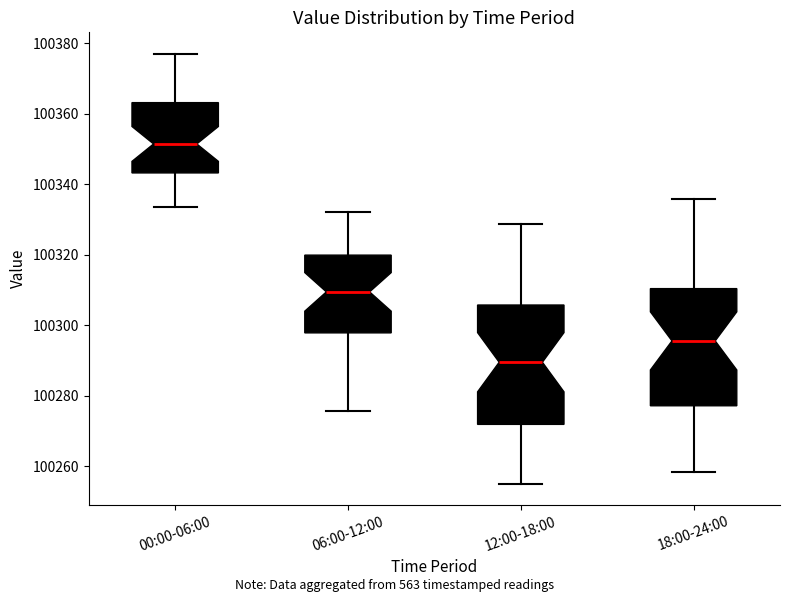

Which box's median line is the highest?

00:00-06:00